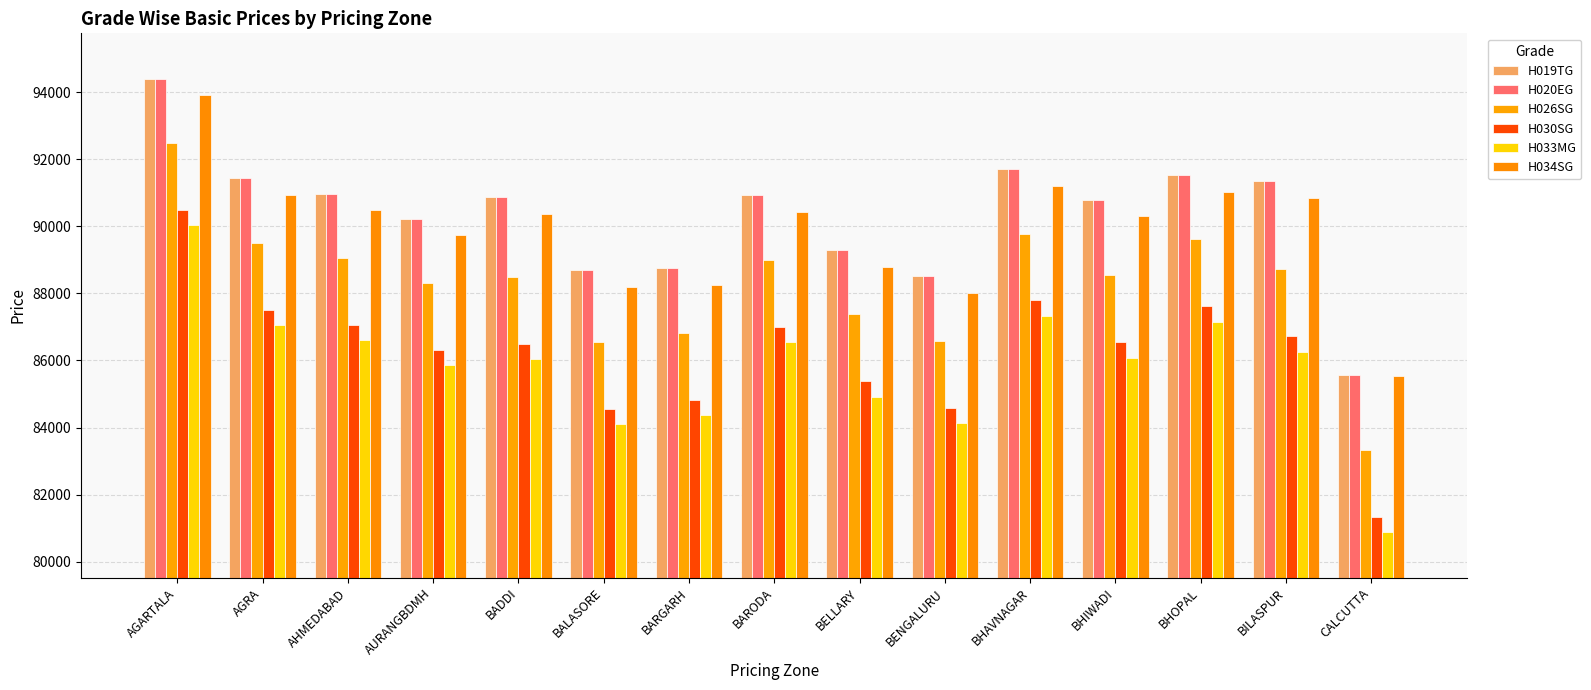

What are all the series names shown in the legend?

H019TG, H020EG, H026SG, H030SG, H033MG, H034SG